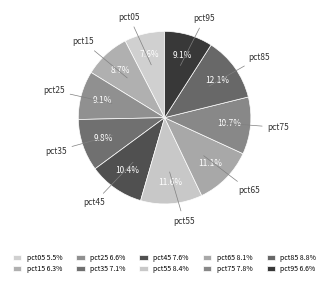

What percentage is the pct35 slice, to the nearest percent?

10%